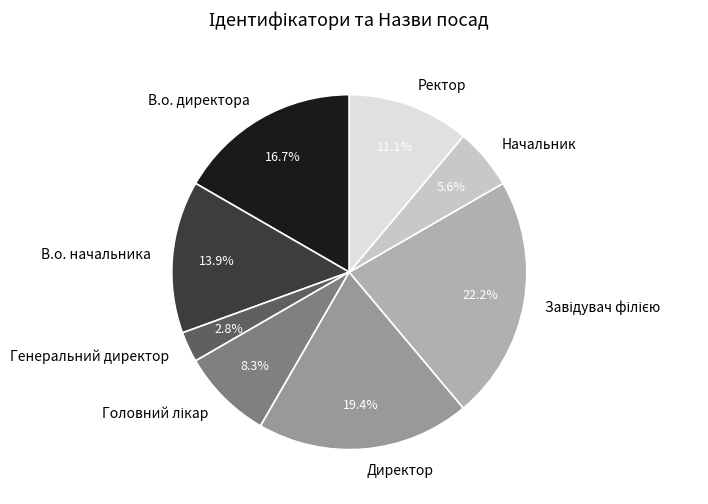

Which slice is the smallest?

Генеральний директор